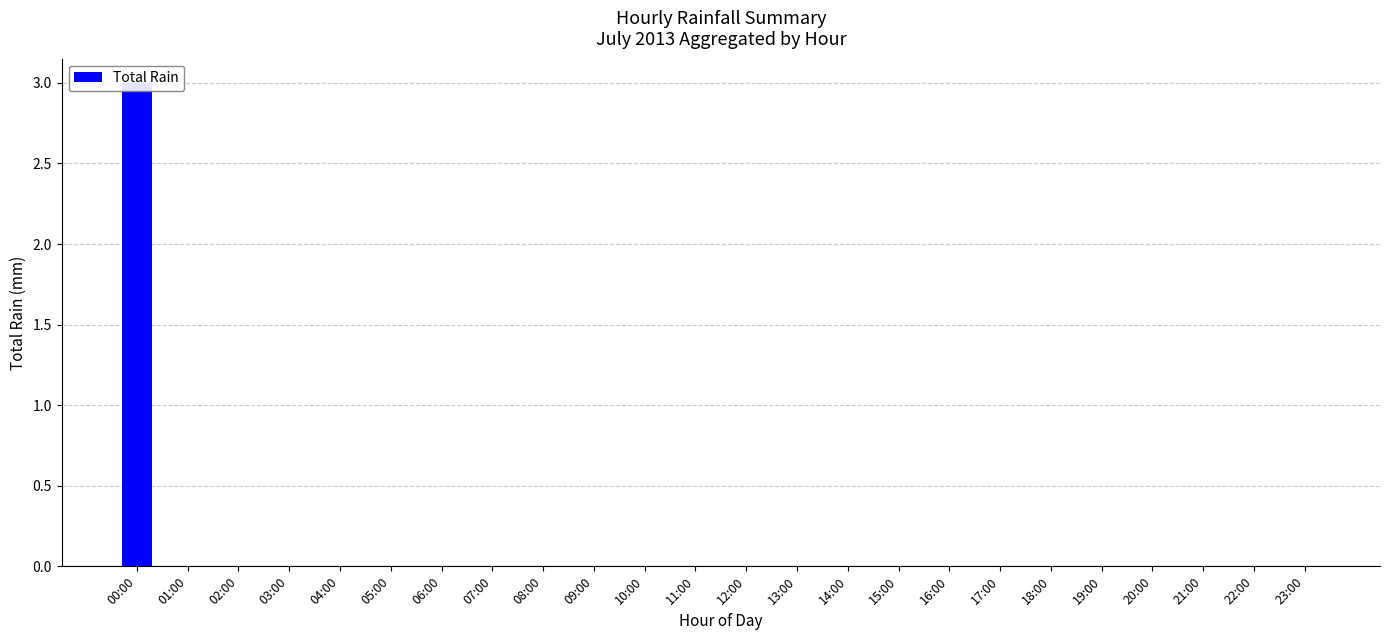

List the labels in order of value, smallest first.

01:00, 02:00, 03:00, 04:00, 05:00, 06:00, 07:00, 08:00, 09:00, 10:00, 11:00, 12:00, 13:00, 14:00, 15:00, 16:00, 17:00, 18:00, 19:00, 20:00, 21:00, 22:00, 23:00, 00:00